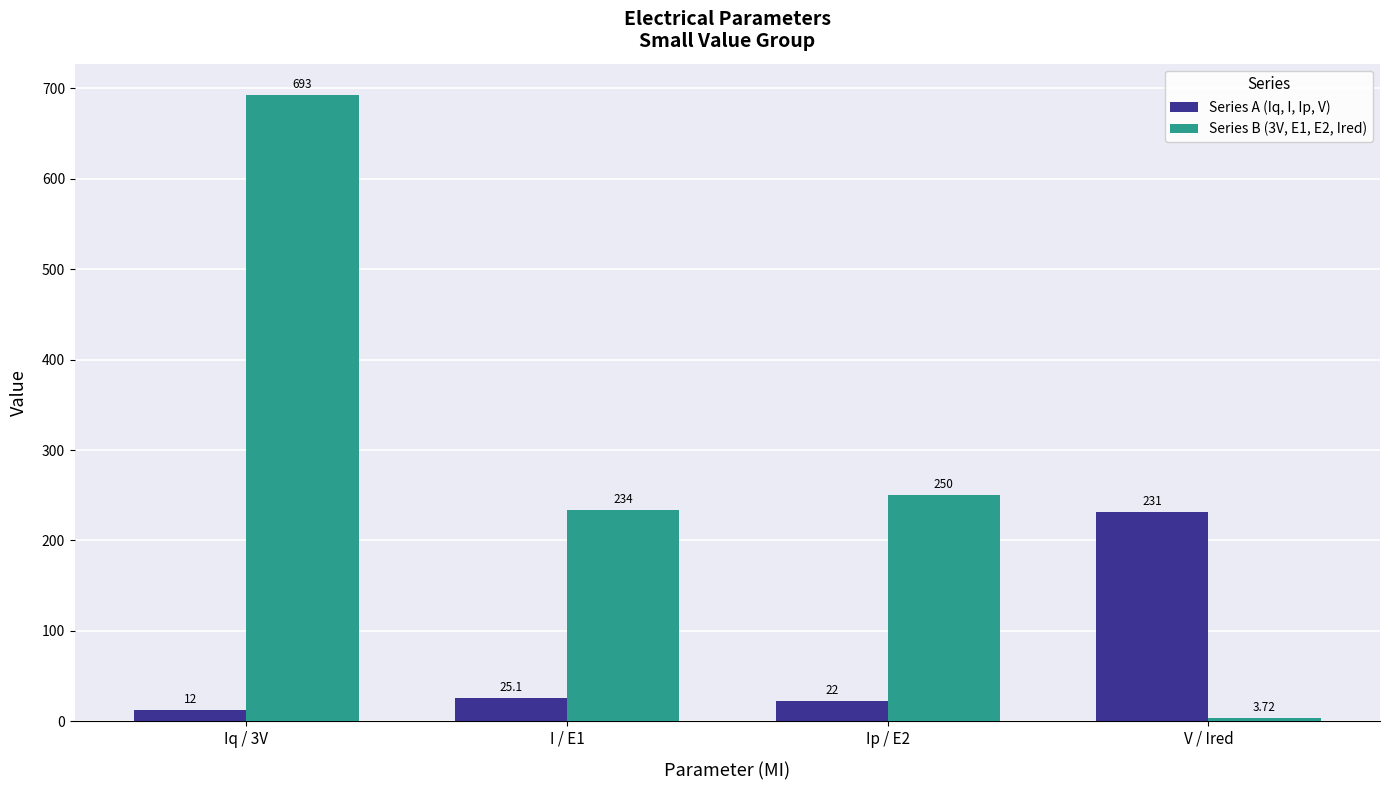

Rank the series by their maximum value, from highest to lowest.

Series B (3V, E1, E2, Ired), Series A (Iq, I, Ip, V)